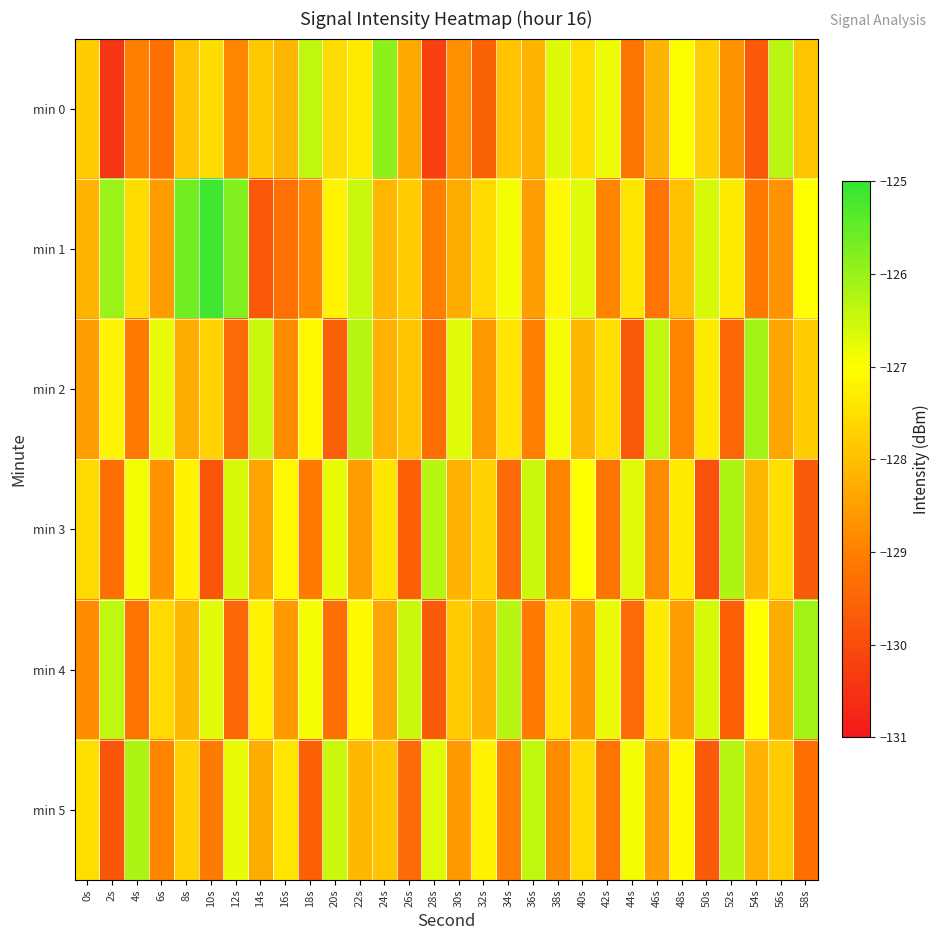

What is the greatest value displayed?

-125.1